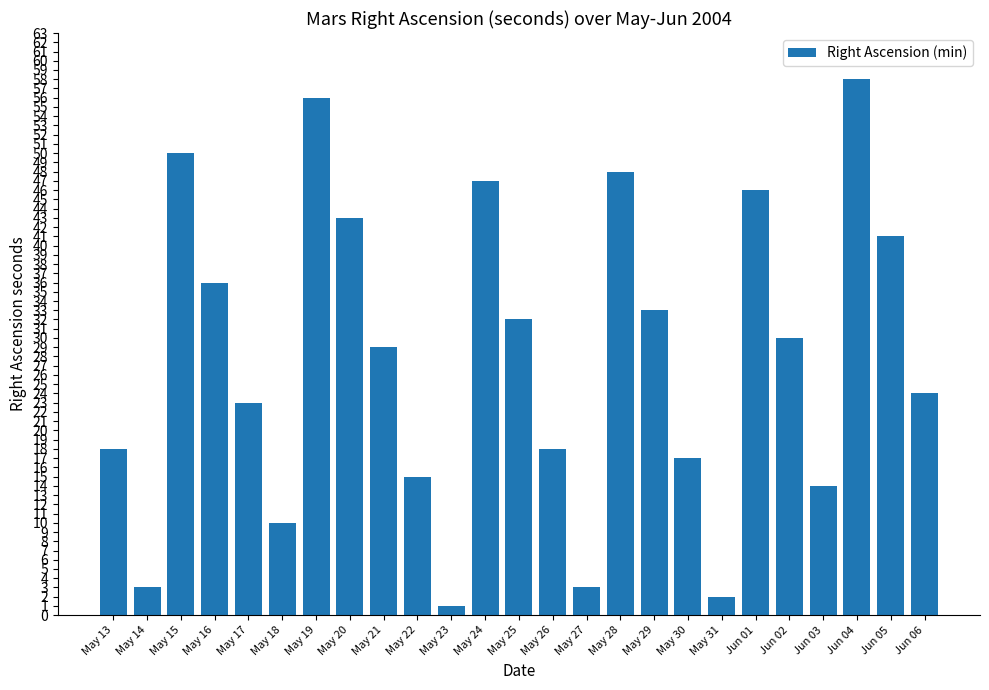

What is the label of the 6th bar from the left?

May 18